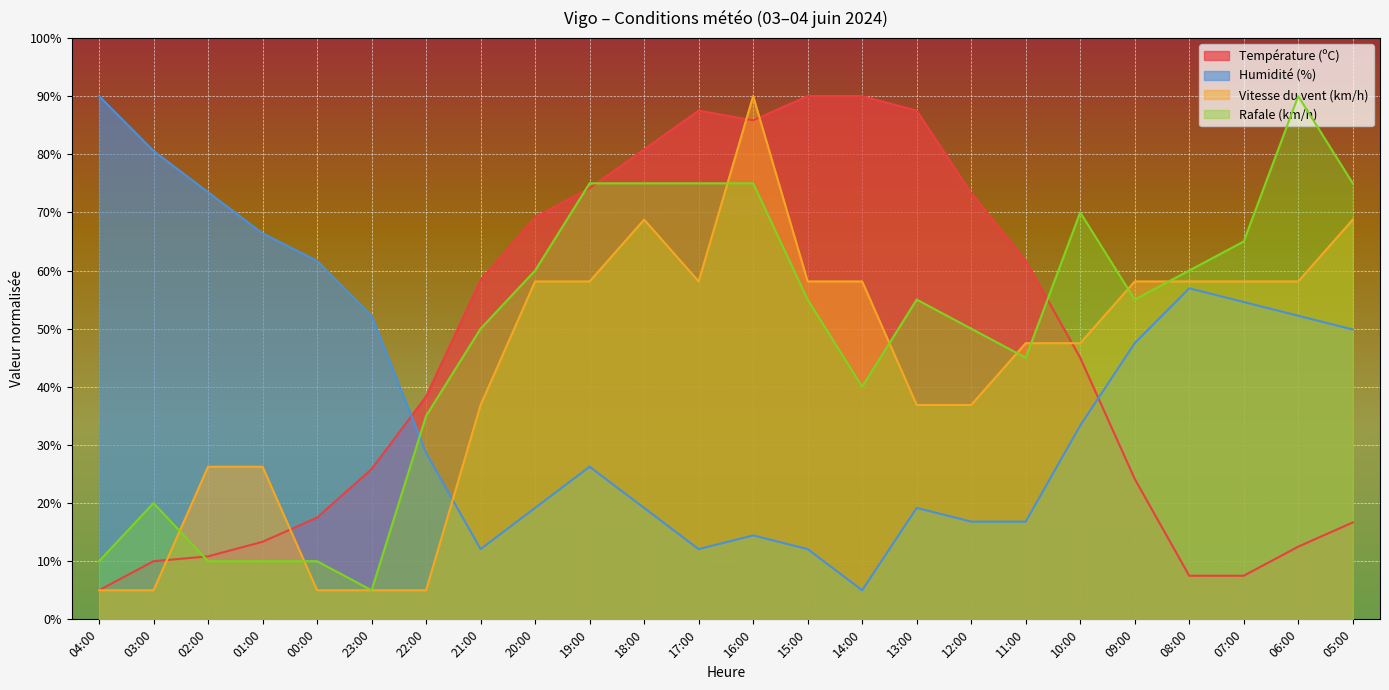

Rank the series at 16:00 from highest to lowest value.

Vitesse du vent (km/h), Température (ºC), Rafale (km/h), Humidité (%)